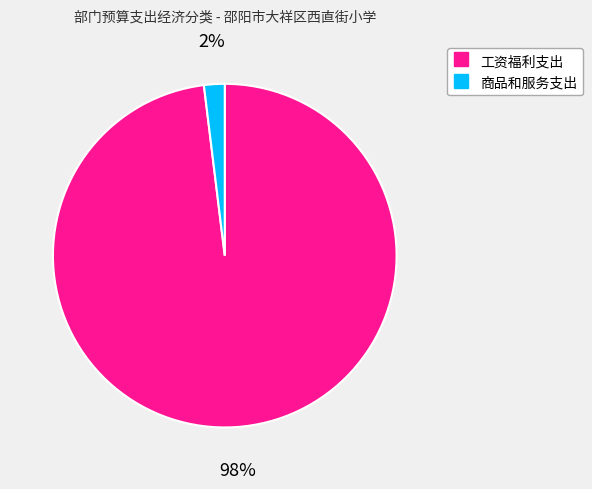

To the nearest percent, what is the difference between the 商品和服务支出 and 工资福利支出 slice percentages?

96%